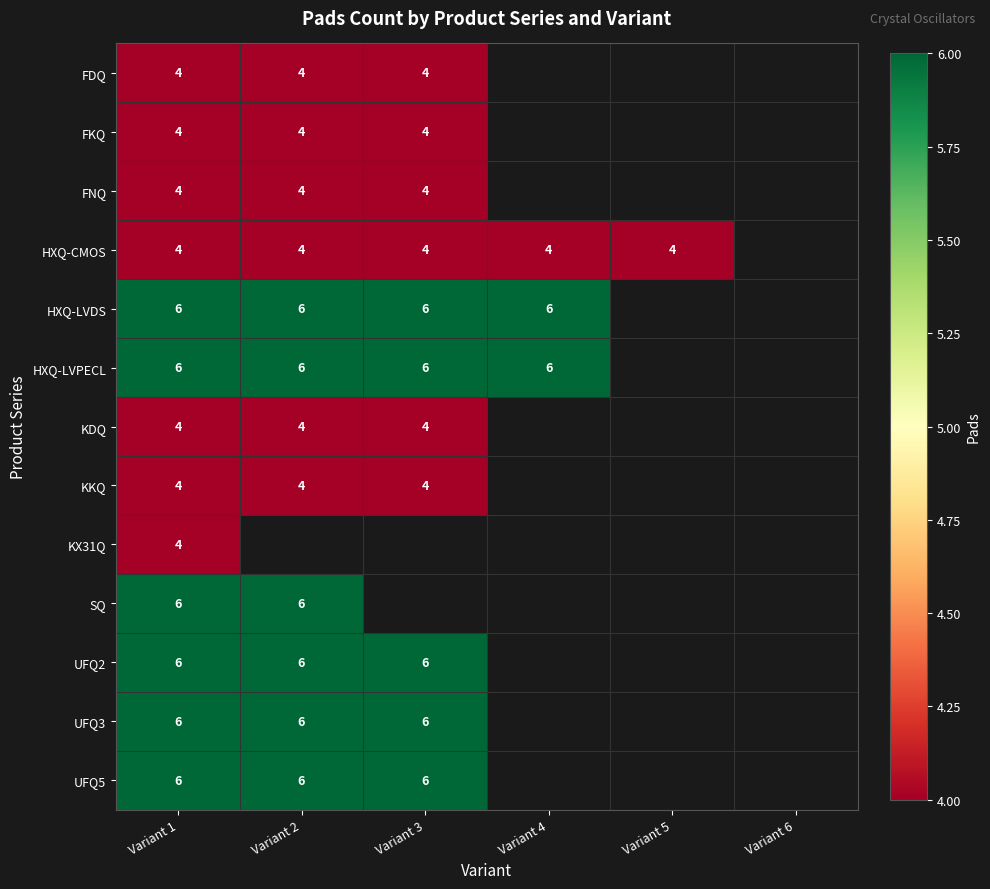

What is the total value across all series at Variant 1?

64